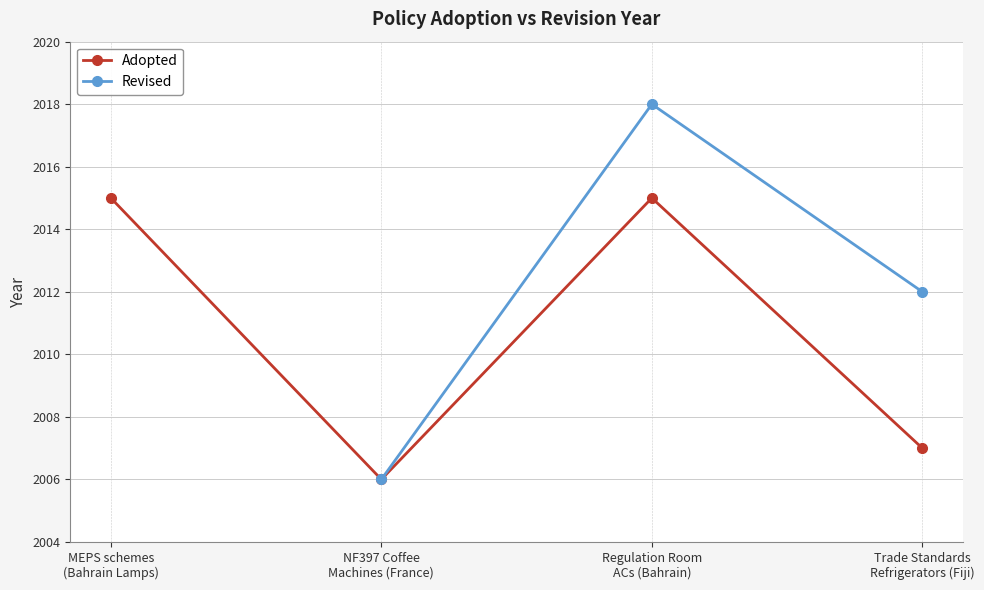

What is the difference between the Revised values at Regulation Room
ACs (Bahrain) and Trade Standards
Refrigerators (Fiji)?

6.0